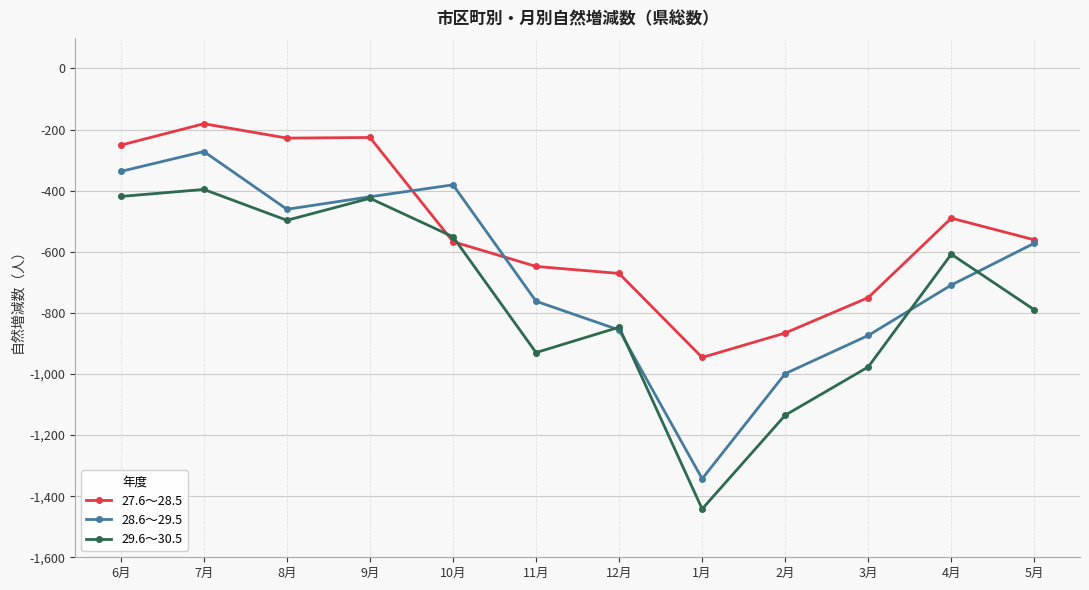

Rank the categories by 28.6～29.5 value from lowest to highest.

1月, 2月, 3月, 12月, 11月, 4月, 5月, 8月, 9月, 10月, 6月, 7月